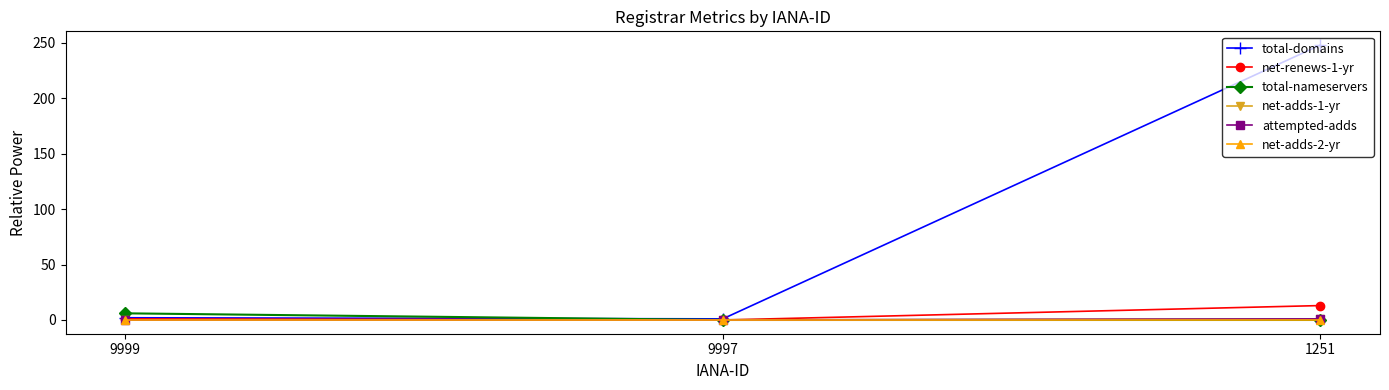

At how many categories does at least one series exceed 158?

1